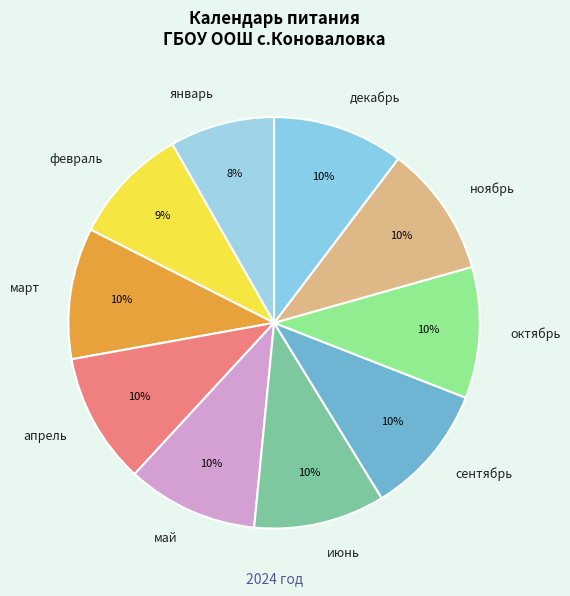

Which has a higher value, январь or декабрь?

декабрь